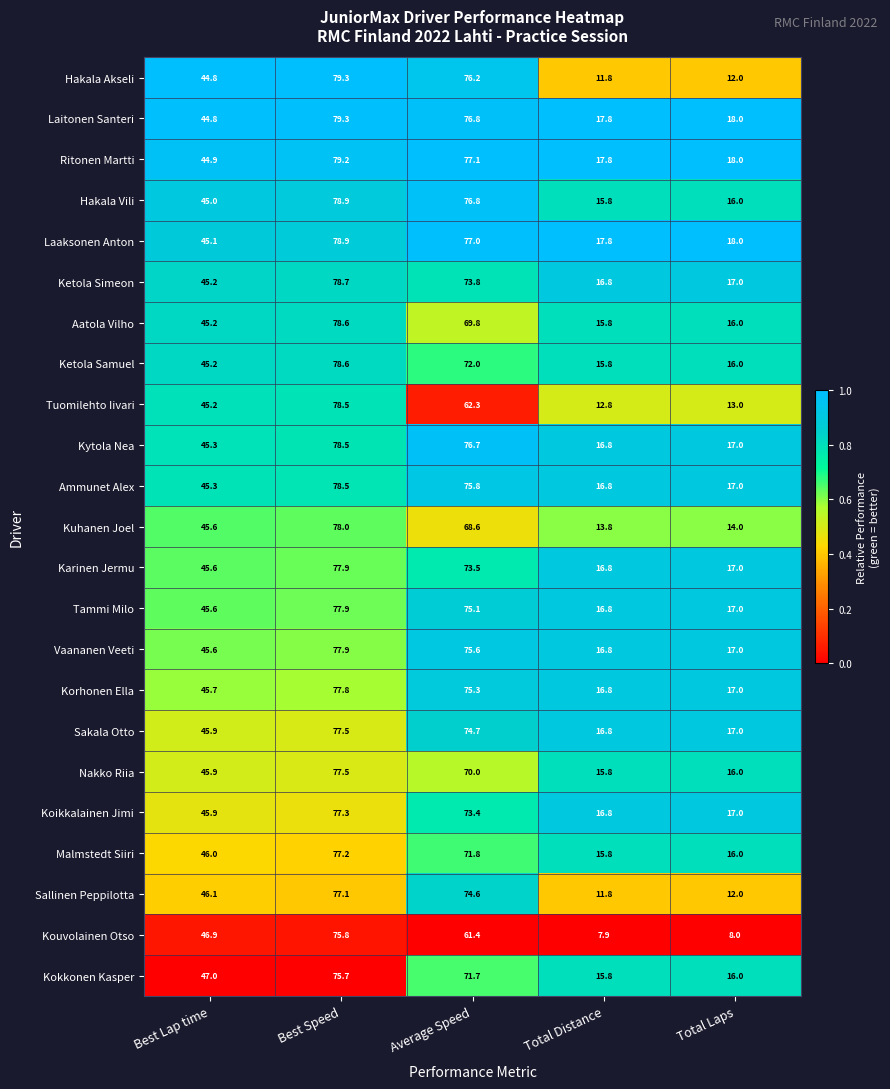

List the labels in order of Malmstedt Siiri value, smallest first.

Total Distance, Total Laps, Best Lap time, Average Speed, Best Speed